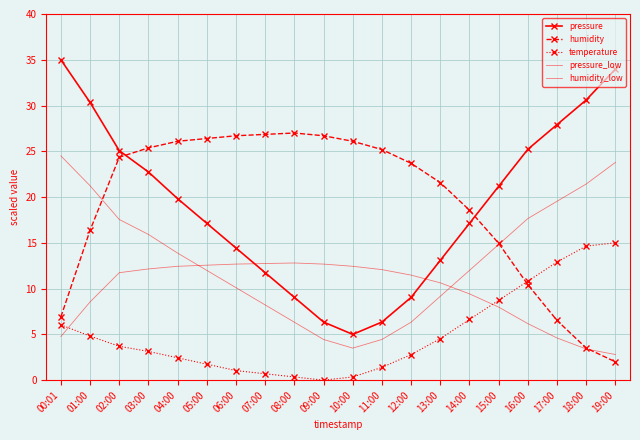

At which category does pressure reach its first local valley?

10:00